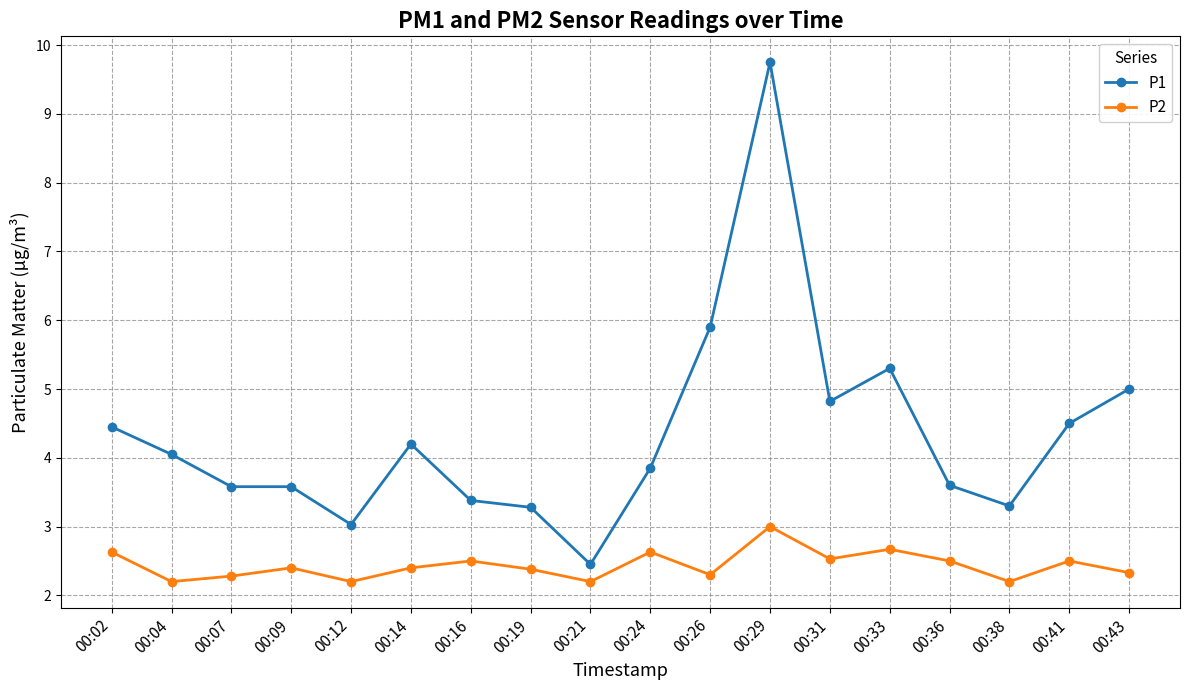

Count the number of categories in the chart.

18